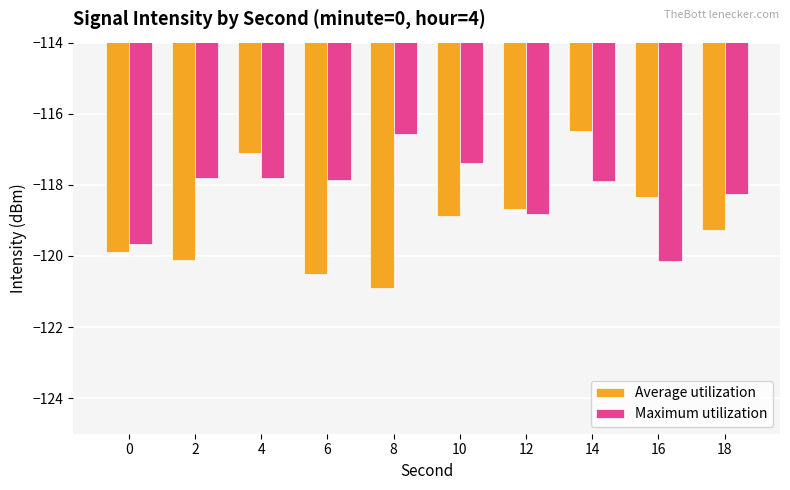

What is the sum of all Average utilization values?

-1190.2